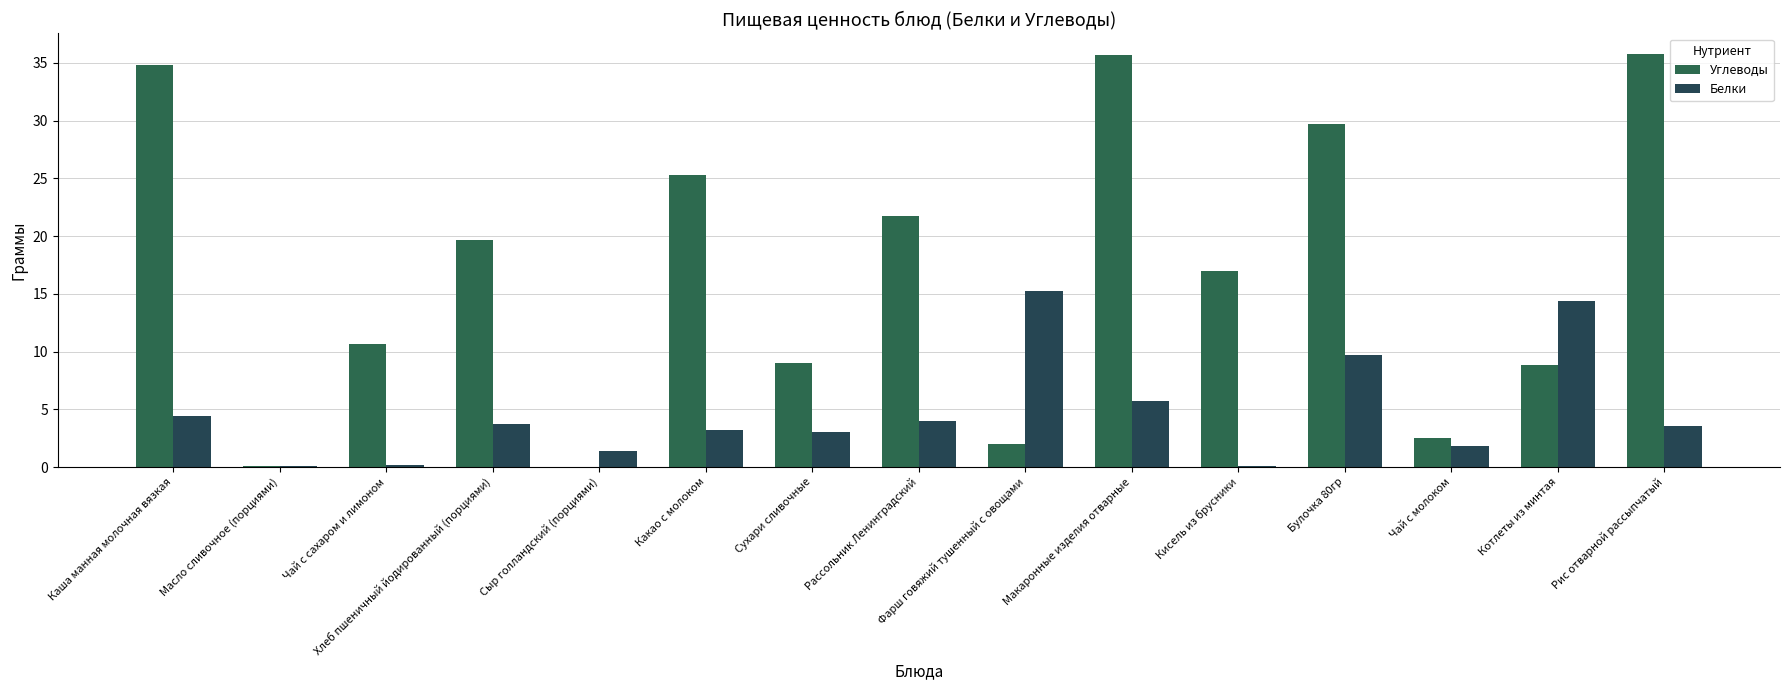

The Углеводы series shows 19.7 at Хлеб пшеничный йодированный (порциями). True or false?

True